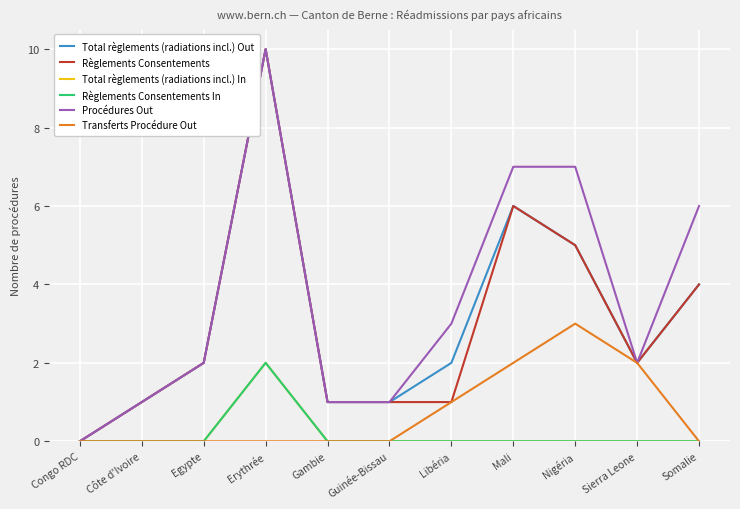

Is this an area chart (filled region under the line)?

No